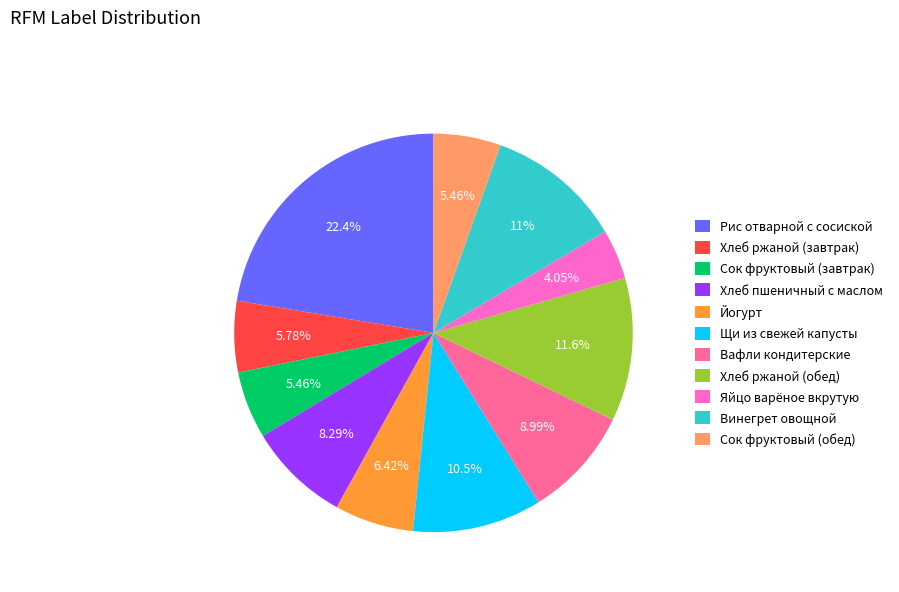

To the nearest percent, what is the difference between the largest and smallest slice percentages?

18%